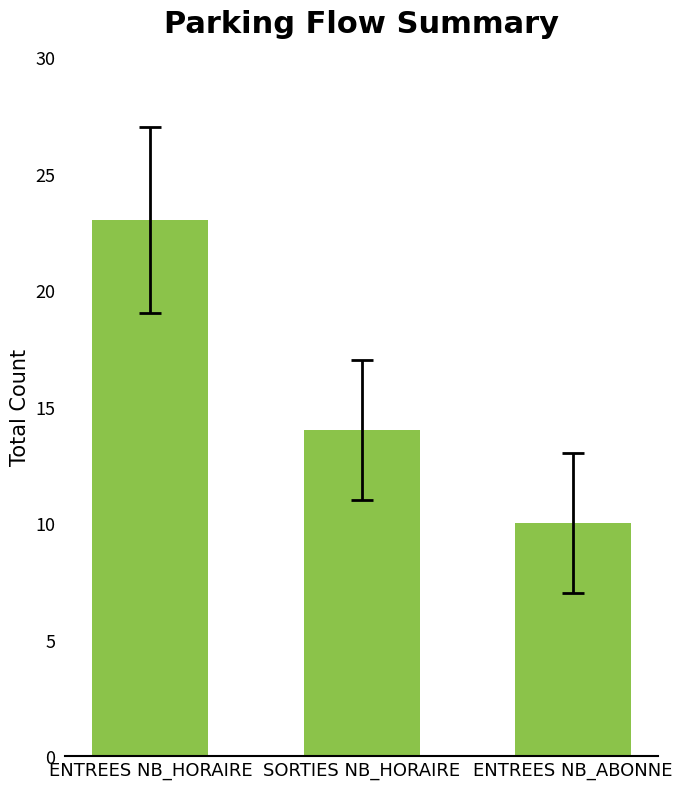

What position from the right is ENTREES NB_ABONNE?

1